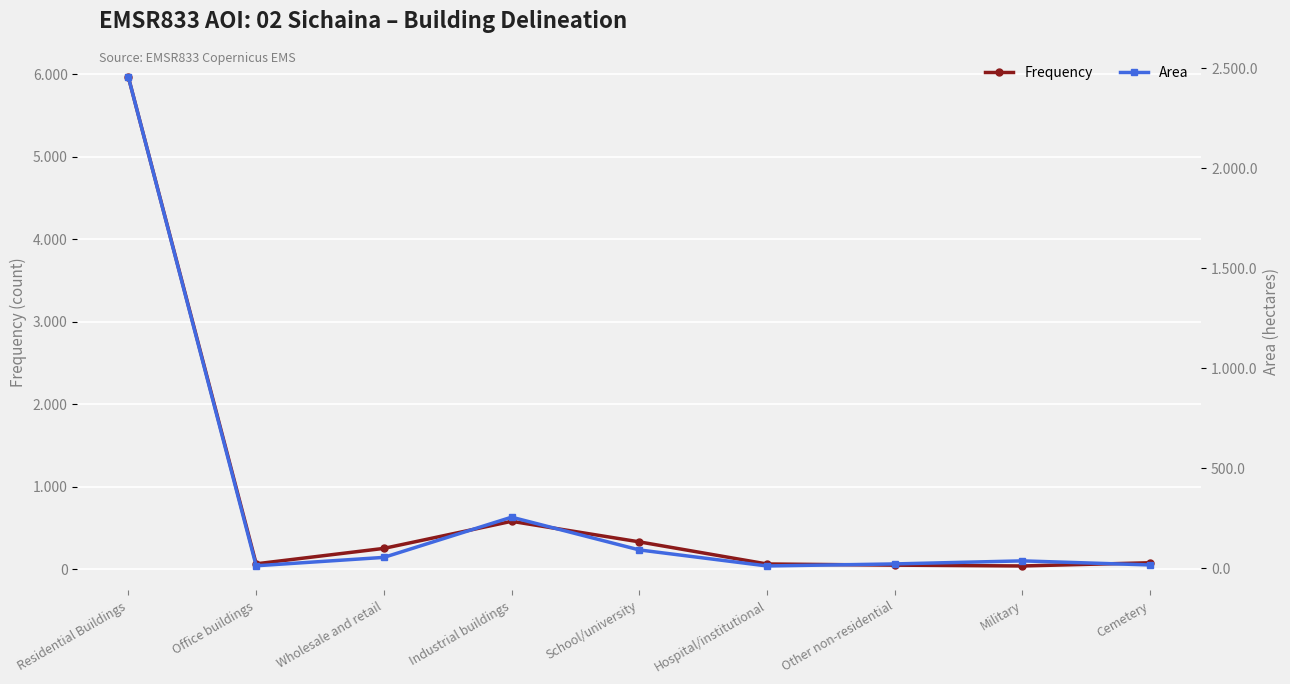

In Frequency, how many points are lower than both neighbors (excluding endpoints)?

2